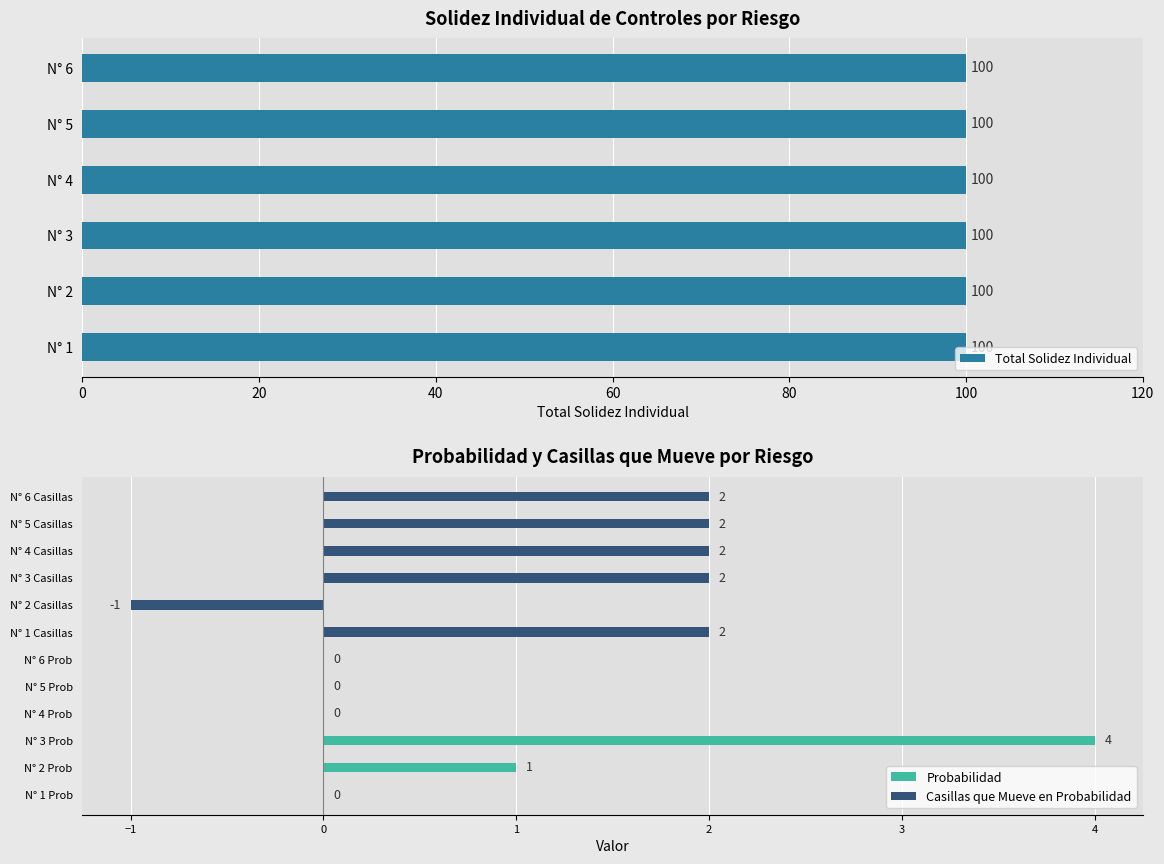

Between 0 and 40, which series saw the biggest shift?

Probabilidad